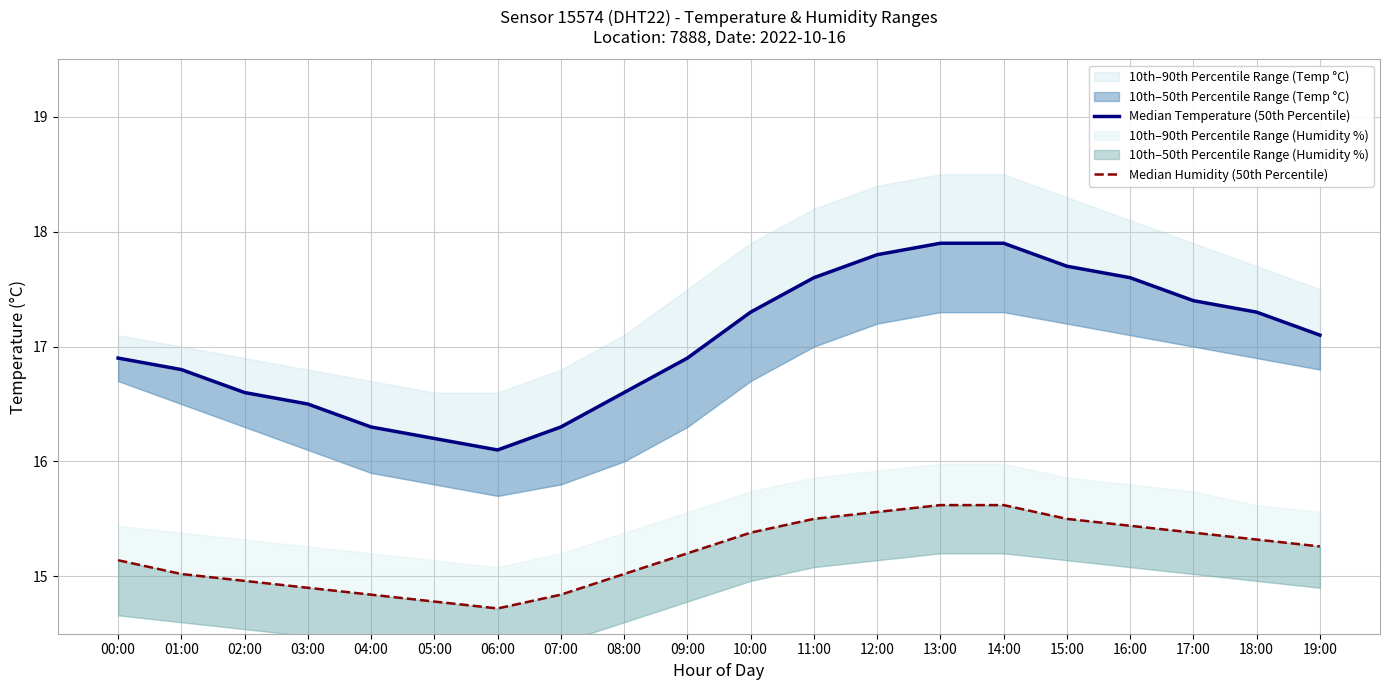

Between 11:00 and 15:00, which is larger?

15:00